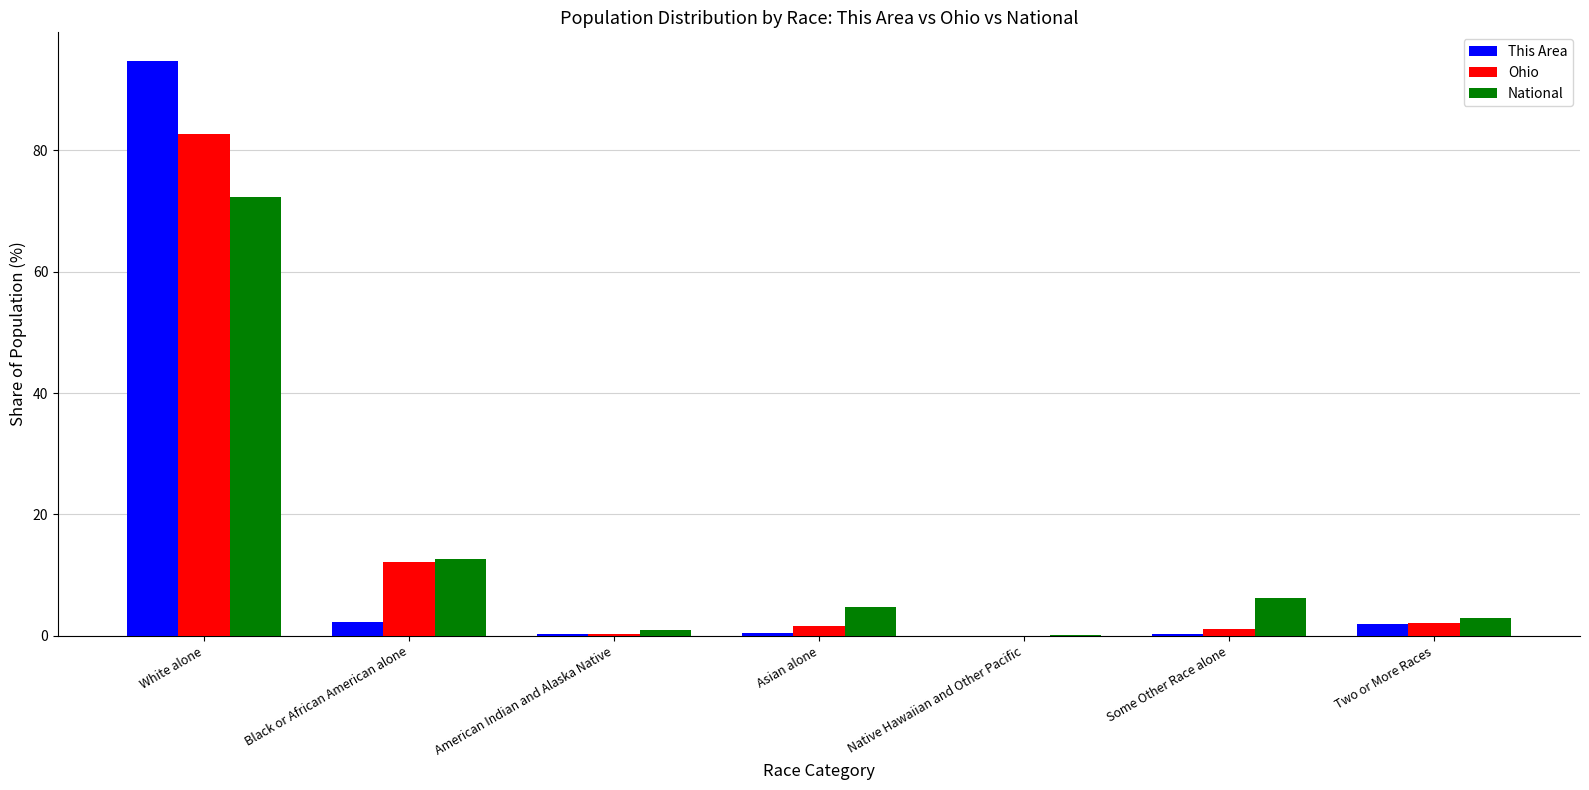

Where is Ohio nearest to the value 41?

Black or African American alone